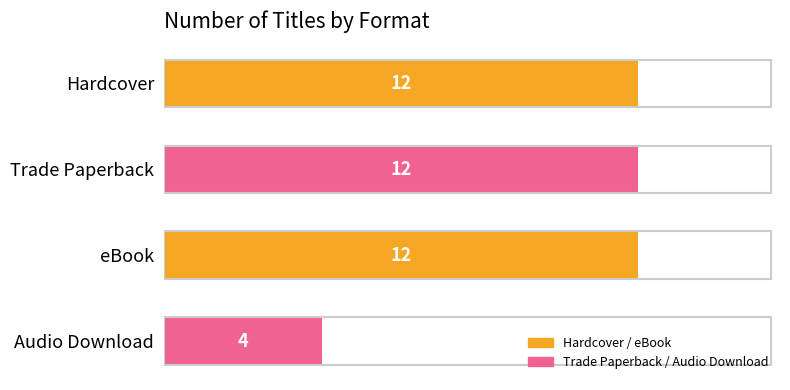

Count the values in the range 12 to 13.

3